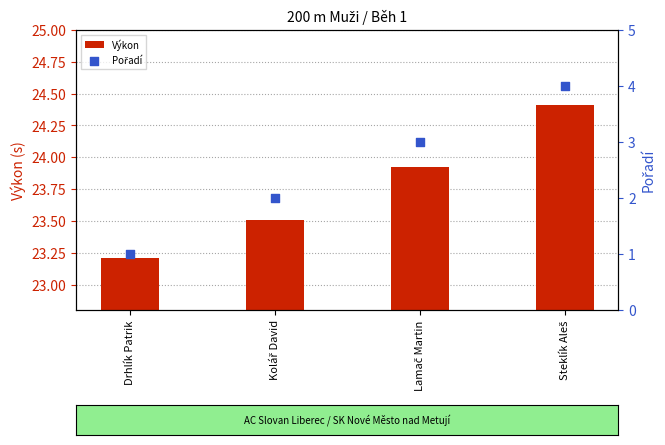

What is the total value across all series at Kolář David?

25.5